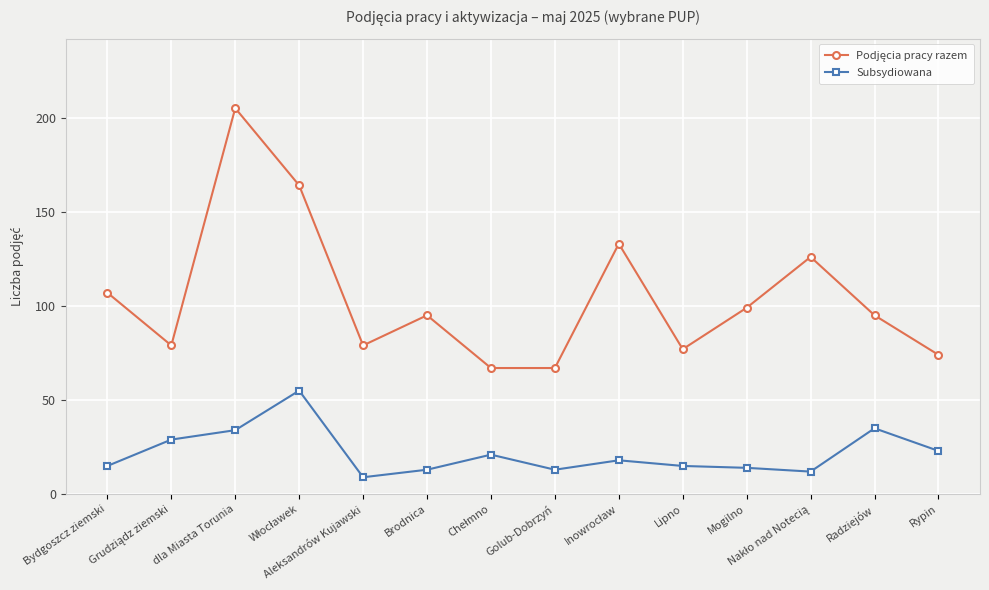

What is the label of the 7th point from the right?

Golub-Dobrzyń